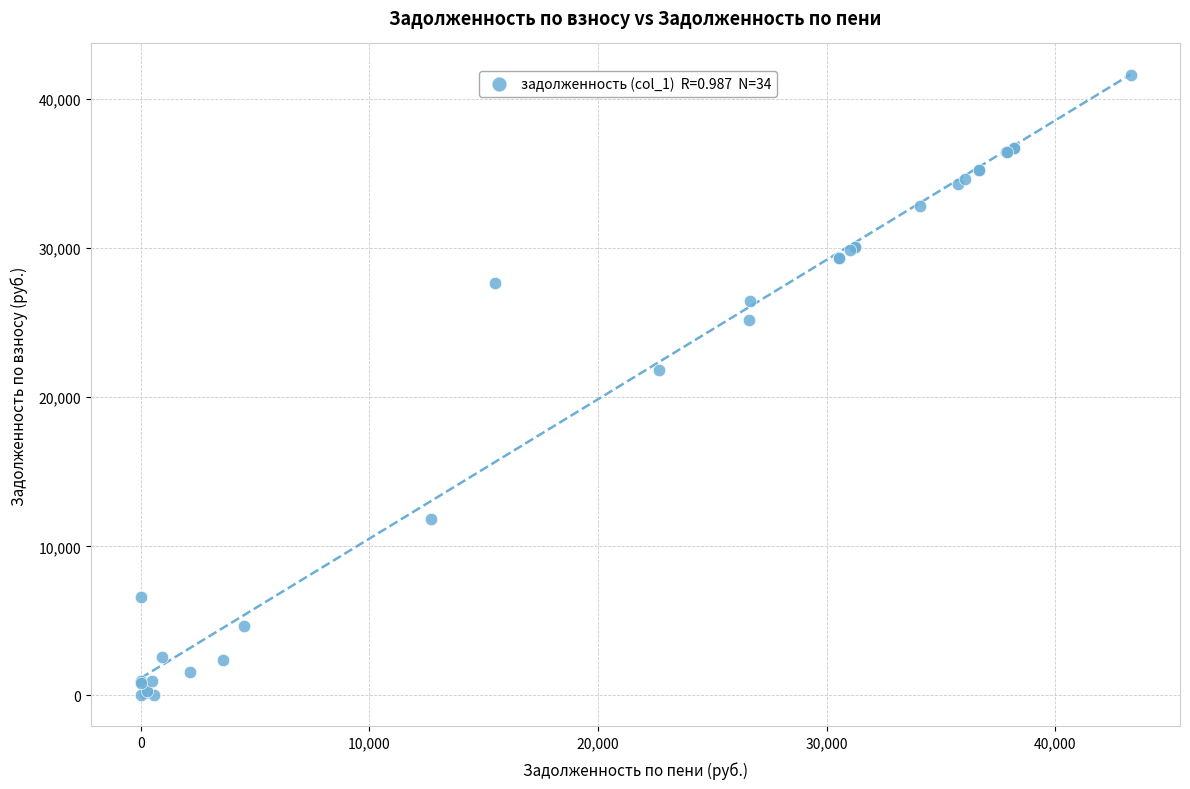

What Y value in the scatter plot is closest to 20816?

21798.5